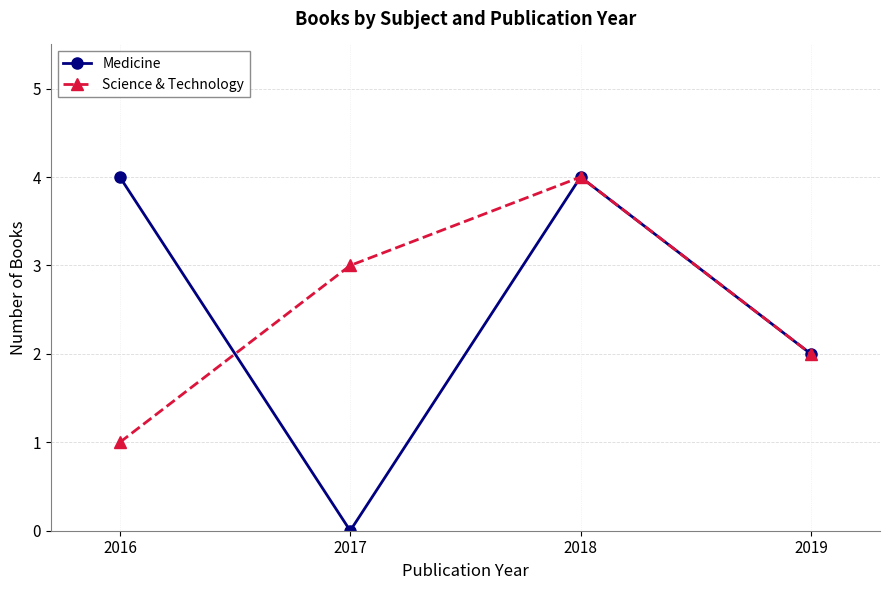

Where is the first local maximum for Medicine?

2018